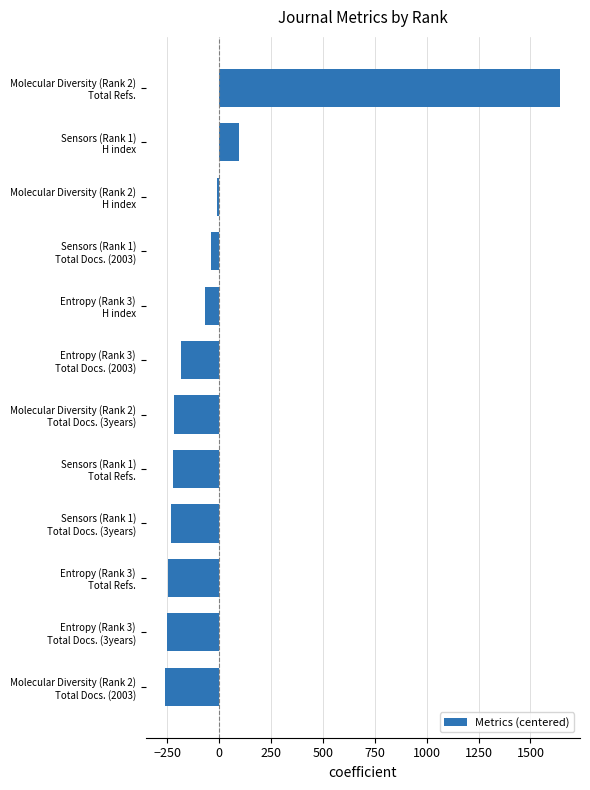

At which category does the chart reach its peak across all series?

Molecular Diversity (Rank 2)
Total Refs.